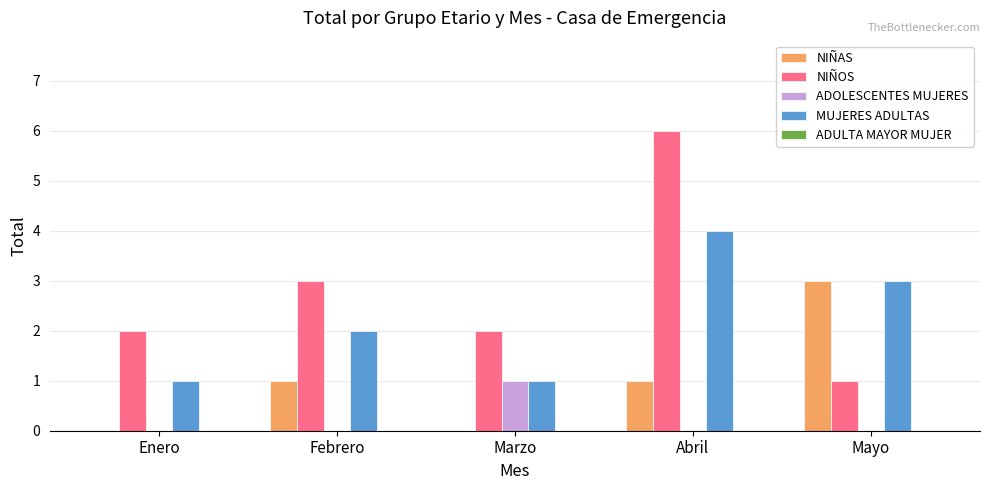

At which category is the sum across all series the highest?

Abril